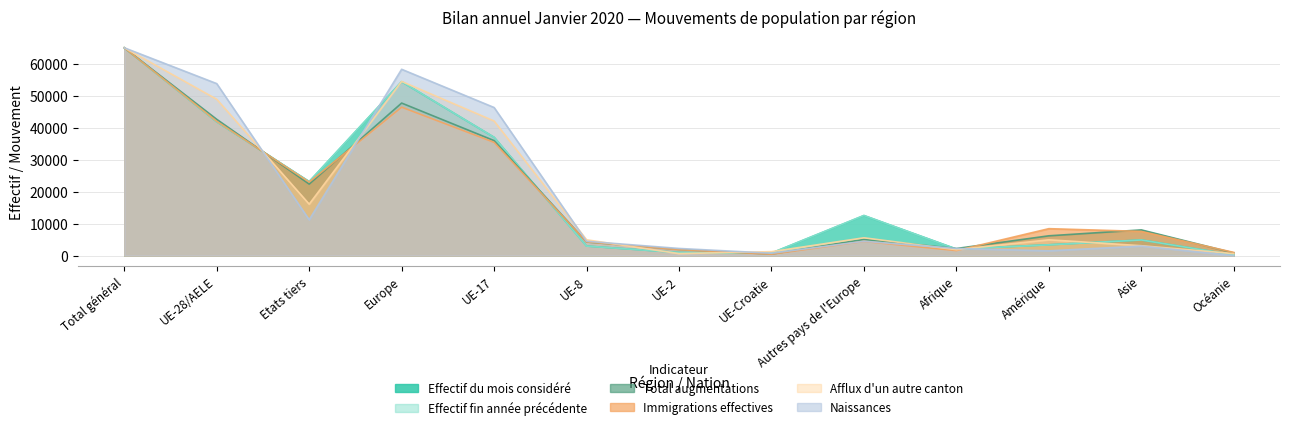

Which category has the lowest value in the Afflux d'un autre canton series?

UE-2